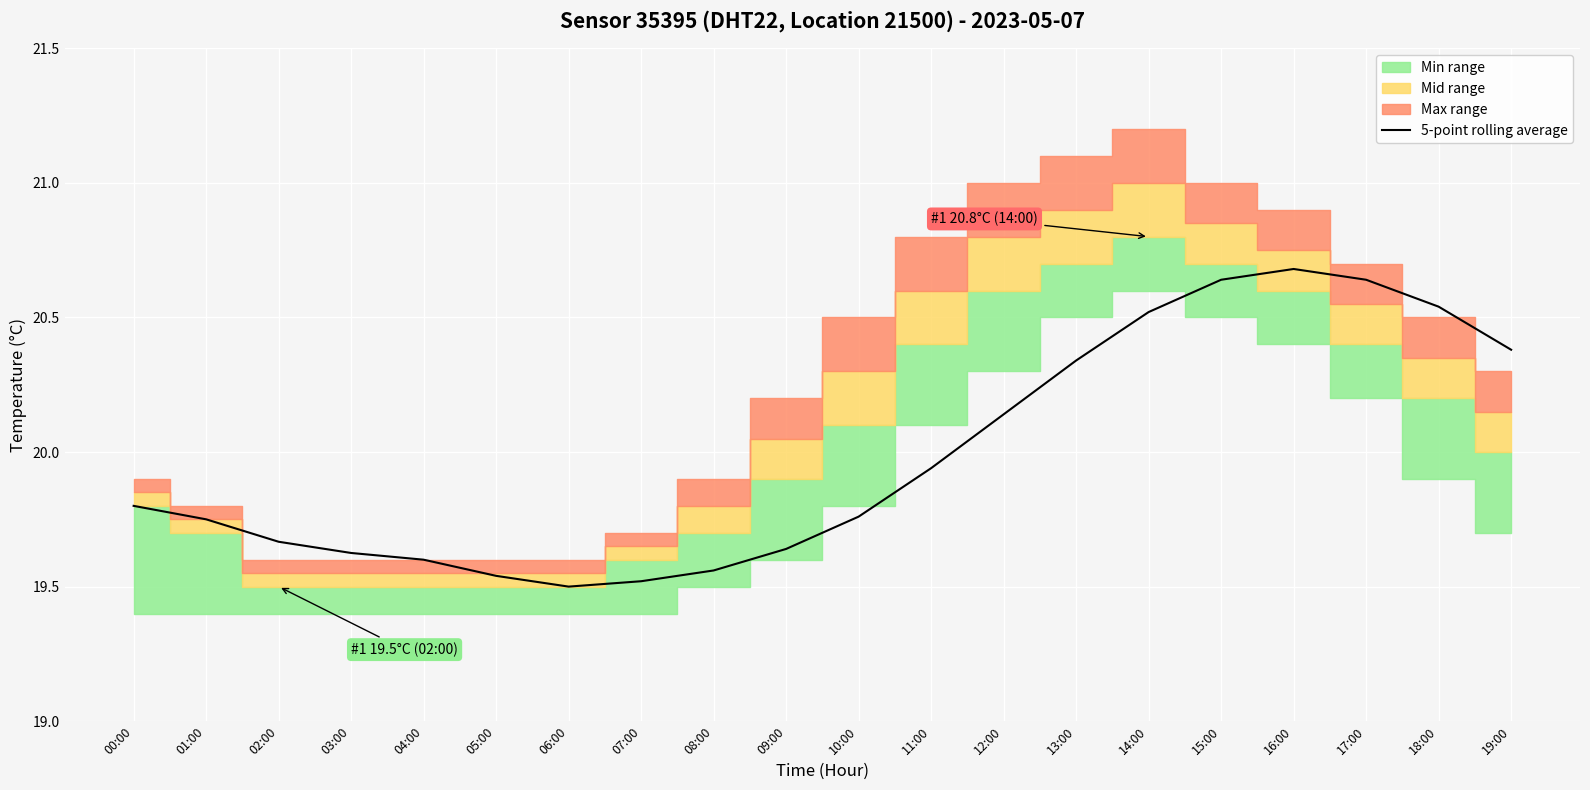

List the labels in order of value, smallest first.

06:00, 07:00, 05:00, 08:00, 04:00, 03:00, 09:00, 02:00, 01:00, 10:00, 00:00, 11:00, 12:00, 13:00, 19:00, 14:00, 18:00, 15:00, 17:00, 16:00